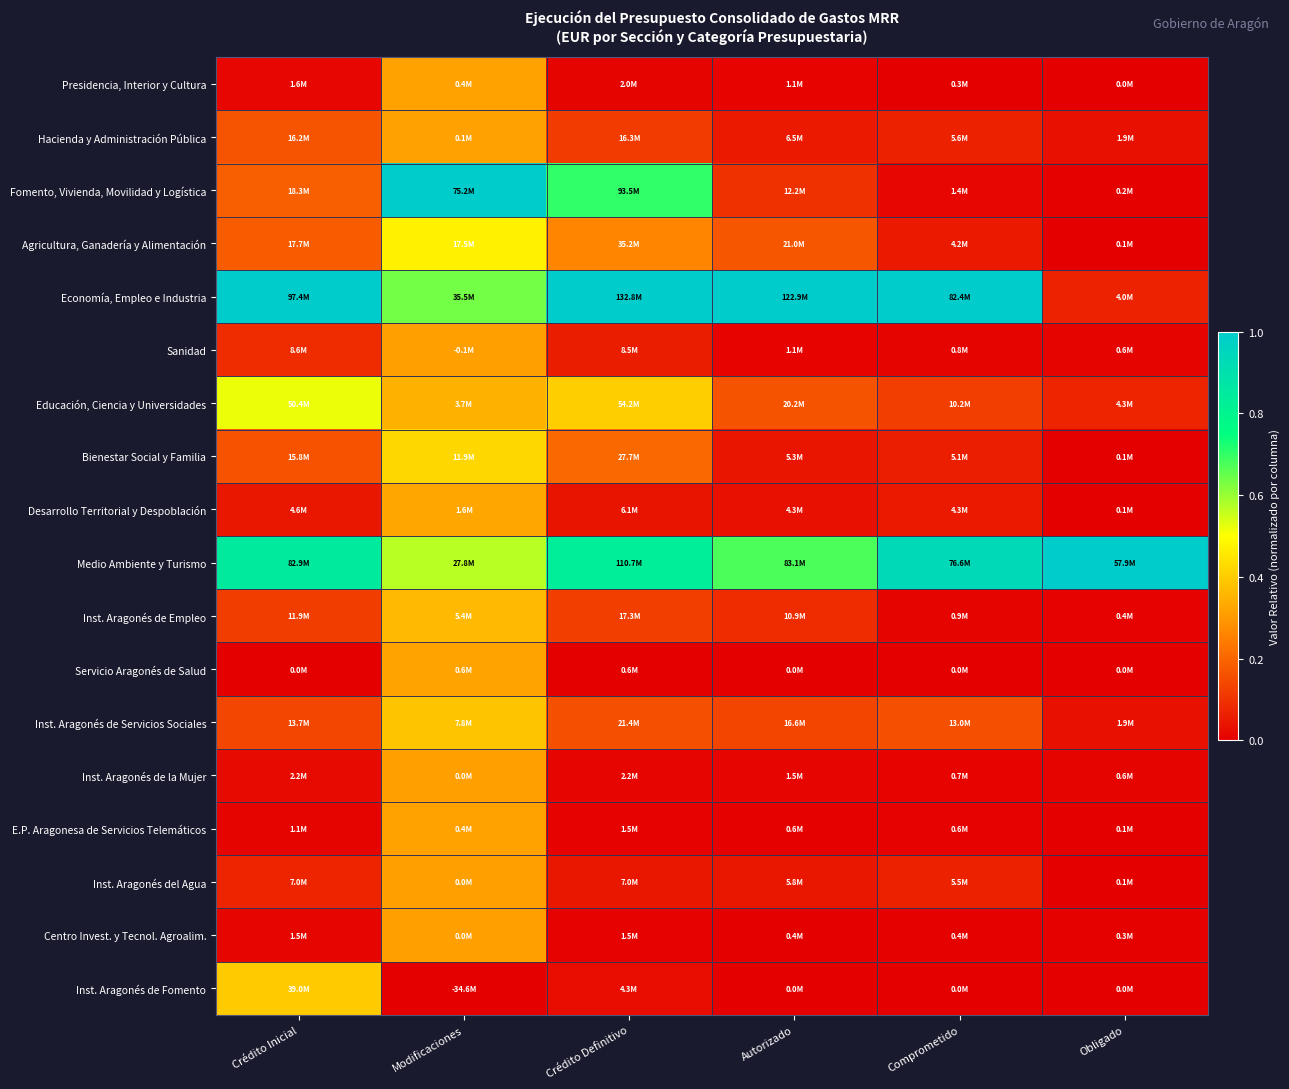

Rank the series by their maximum value, from lowest to highest.

Sanidad, Inst. Aragonés de la Mujer, Inst. Aragonés del Agua, Centro Invest. y Tecnol. Agroalim., Hacienda y Administración Pública, E.P. Aragonesa de Servicios Telemáticos, Presidencia, Interior y Cultura, Servicio Aragonés de Salud, Desarrollo Territorial y Despoblación, Inst. Aragonés de Empleo, Inst. Aragonés de Servicios Sociales, Inst. Aragonés de Fomento, Bienestar Social y Familia, Agricultura, Ganadería y Alimentación, Educación, Ciencia y Universidades, Fomento, Vivienda, Movilidad y Logística, Economía, Empleo e Industria, Medio Ambiente y Turismo